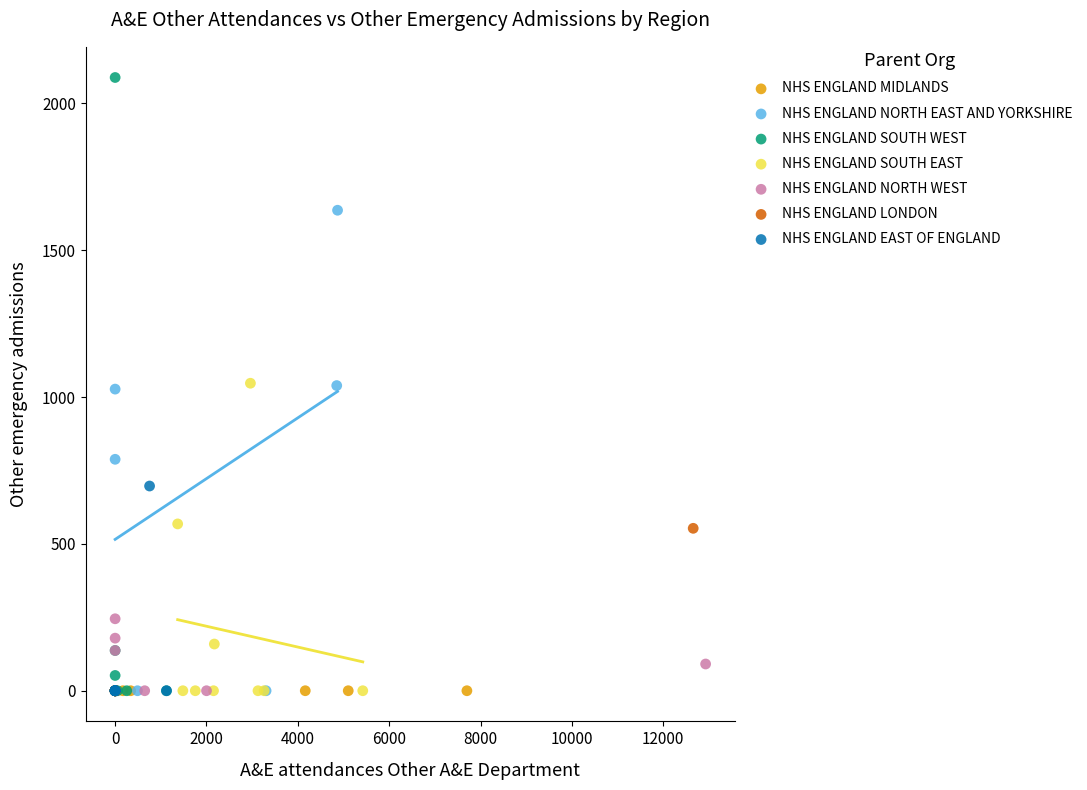

Which series contains the highest Y value?

NHS ENGLAND SOUTH WEST